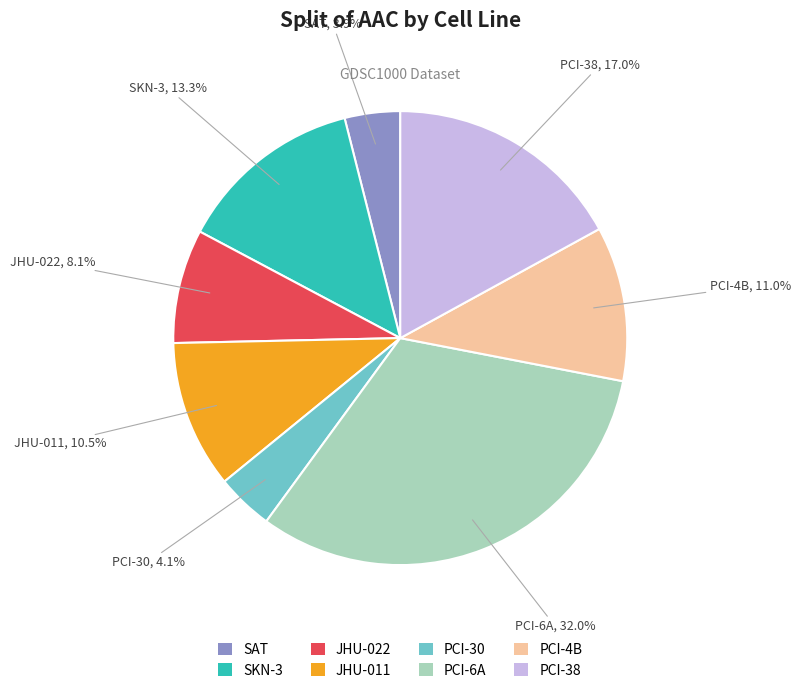

Does any single category account for the majority?

No